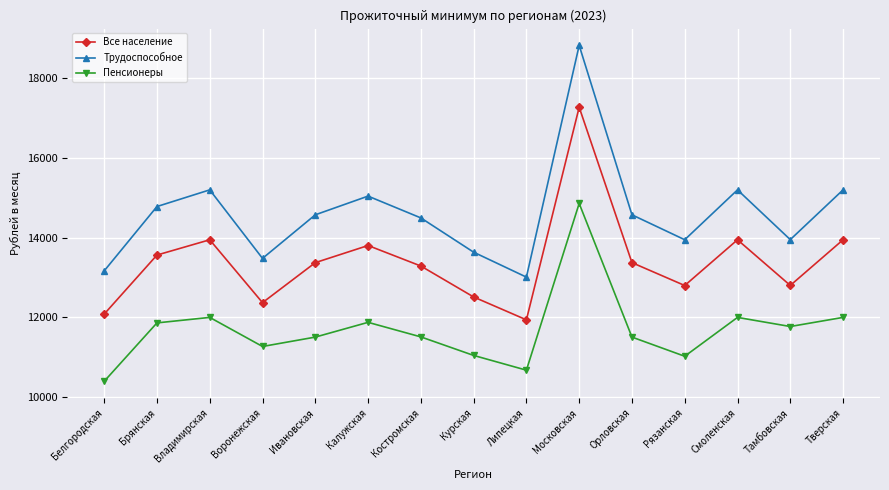

What is the sum of the Все население values at Смоленская and Брянская?

27504